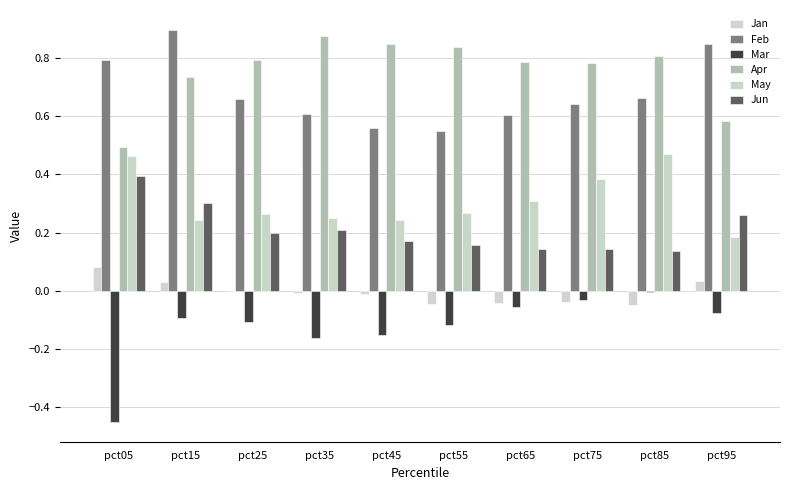

Read the Jun value at pct45.

0.2